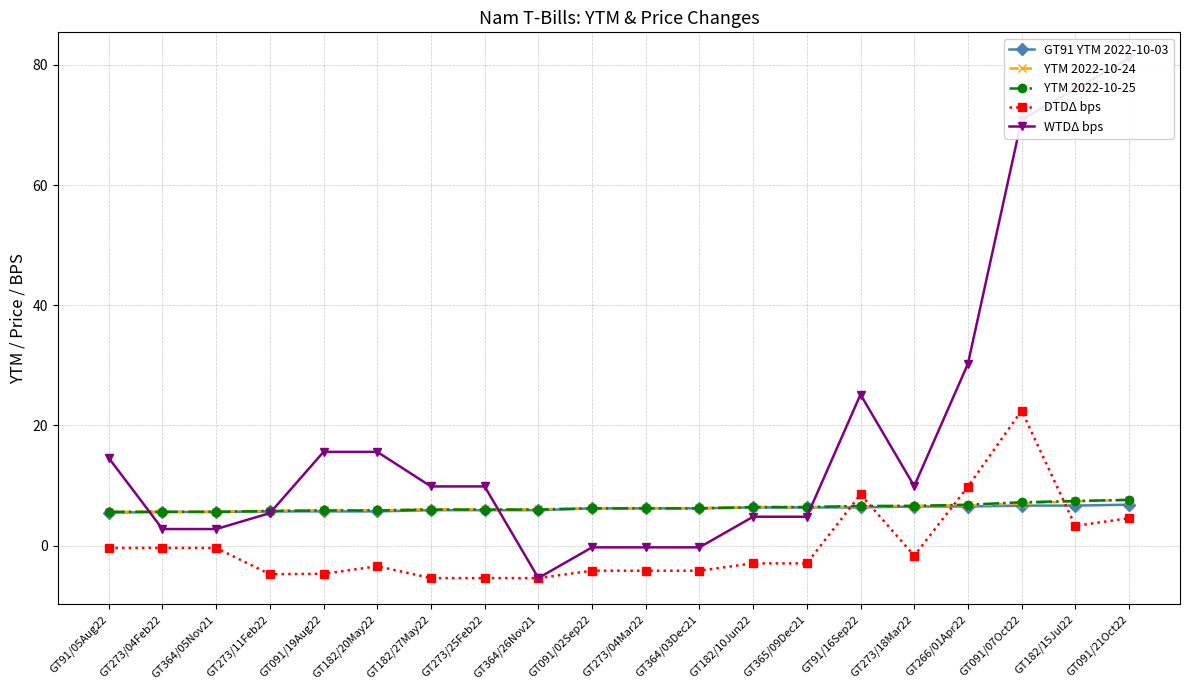

At which label is YTM 2022-10-24 closest to 6?

GT182/27May22